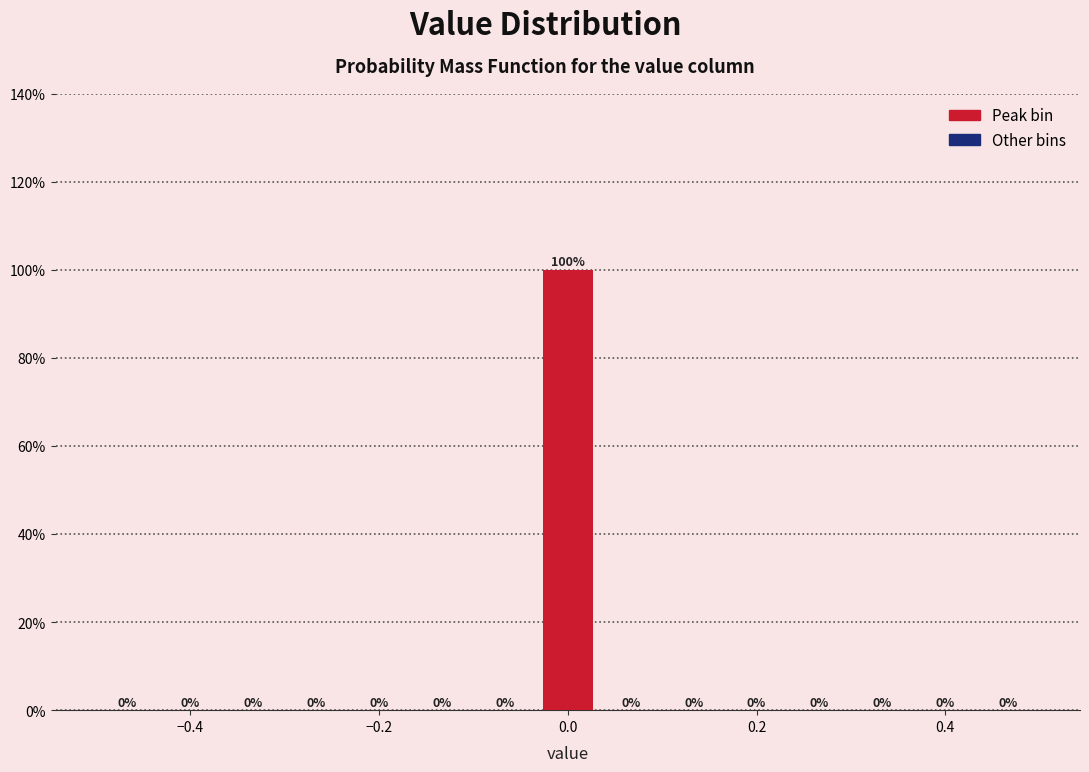

Read against the x-axis, roughly where is the centre of the tallest bar?

0.00